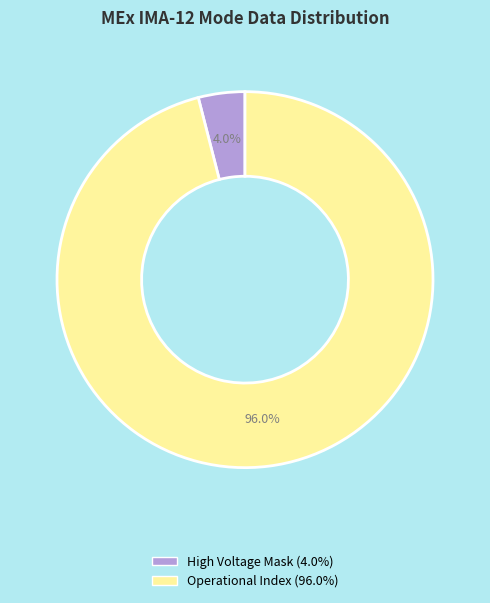

How many segments does this pie chart have?

2